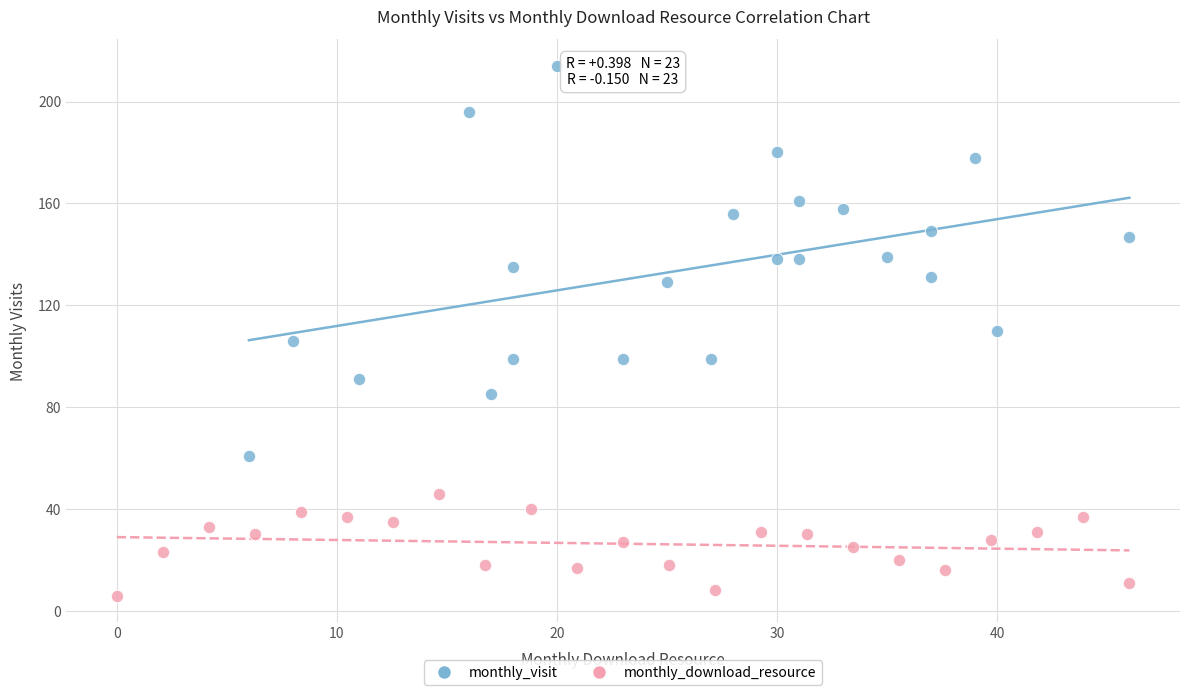

Which series reaches the minimum Y coordinate?

monthly_download_resource